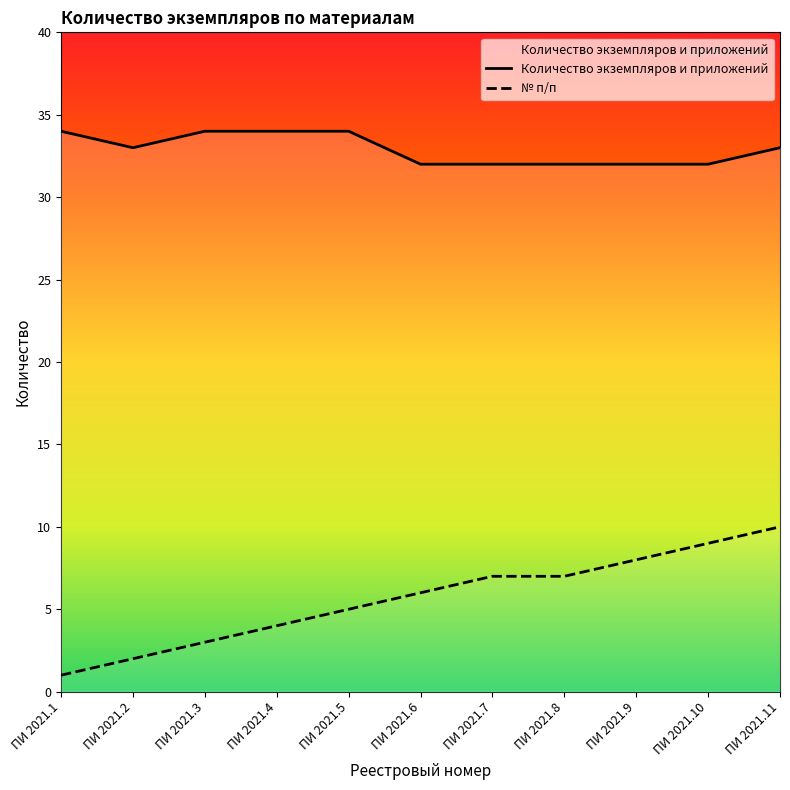

At which label does № п/п first exceed 6?

ПИ 2021.7